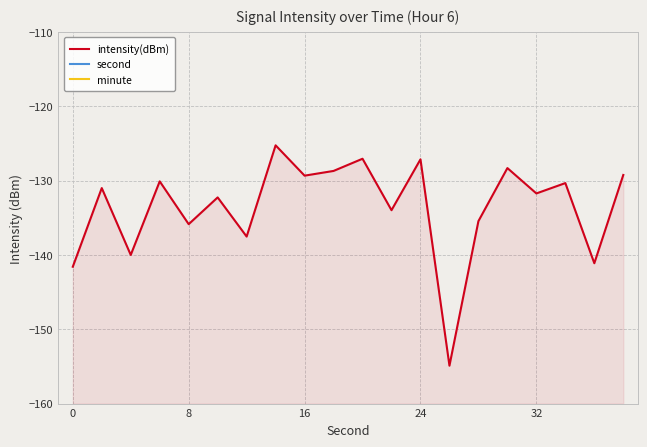

Is the value of second at 19 greater than the value of intensity(dBm) at 19?

Yes